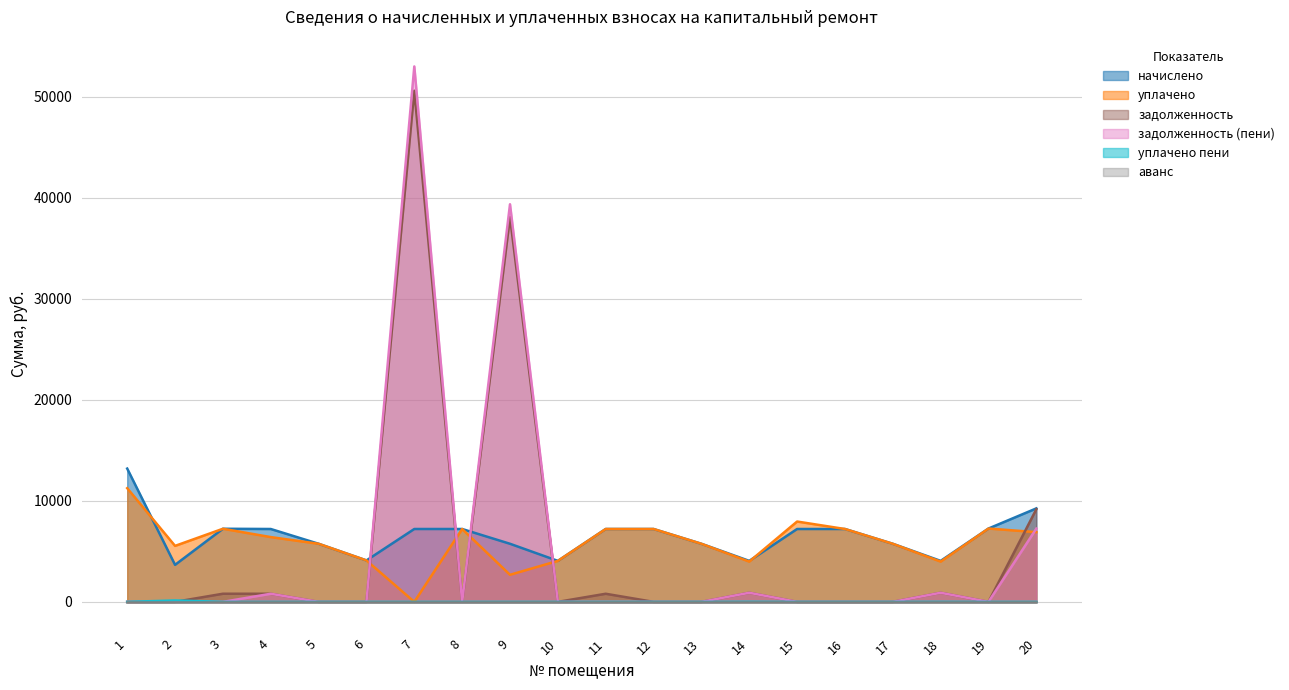

How many categories are shown in the chart?

20